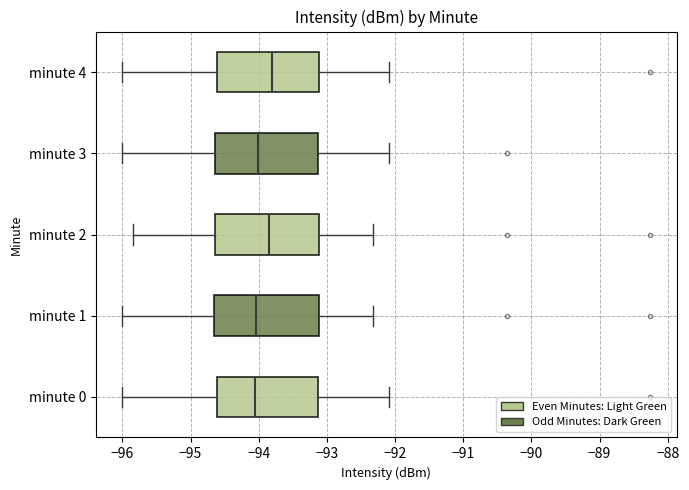

Reading bottom to top, read every box against the x-axis: the position of its median line, the range the box covers, and the ends of its whiskers. The values are not printed on the chart, so give them approximately, as read against the axis.

minute 0: median -94.1, box -94.6 to -93.1, whiskers -96.0 to -92.1
minute 1: median -94.0, box -94.7 to -93.1, whiskers -96.0 to -92.3
minute 2: median -93.9, box -94.6 to -93.1, whiskers -95.8 to -92.3
minute 3: median -94.0, box -94.6 to -93.1, whiskers -96.0 to -92.1
minute 4: median -93.8, box -94.6 to -93.1, whiskers -96.0 to -92.1